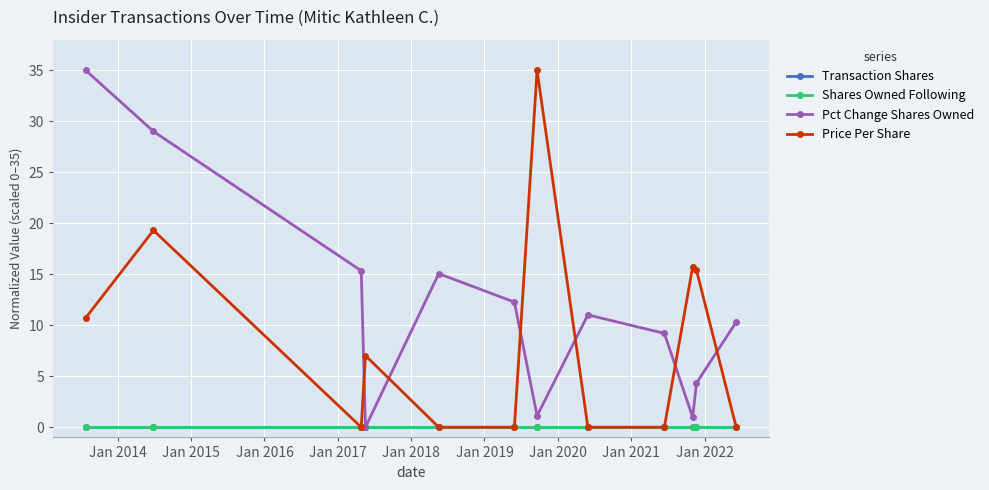

What is the label of the 3rd point from the right?

Jan 2022